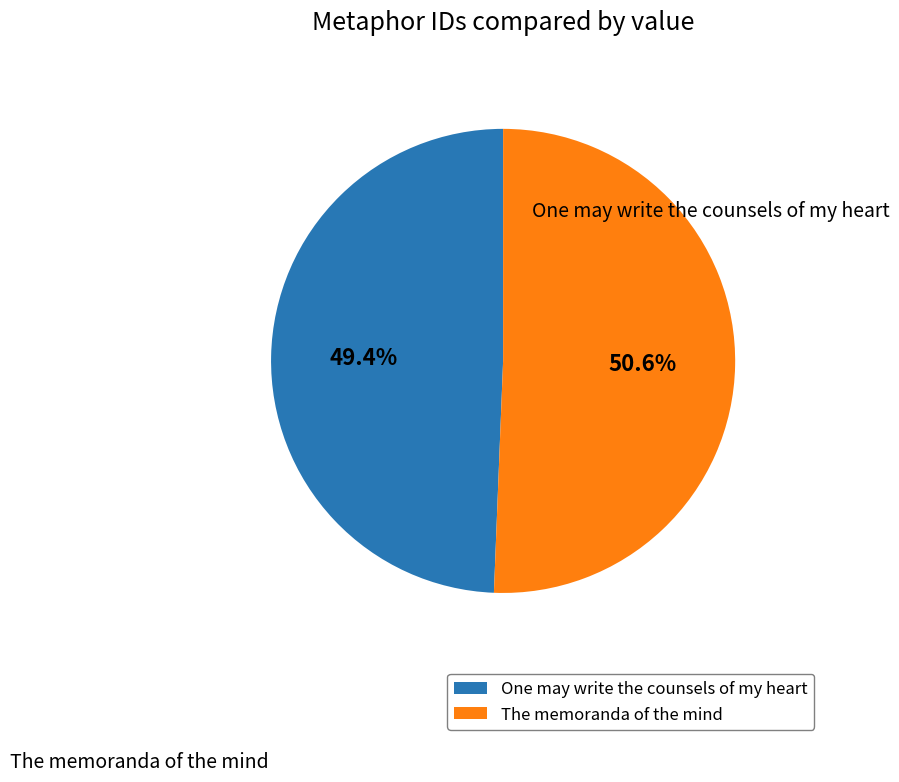

True or false: The memoranda of the mind accounts for 57% of the total.

False